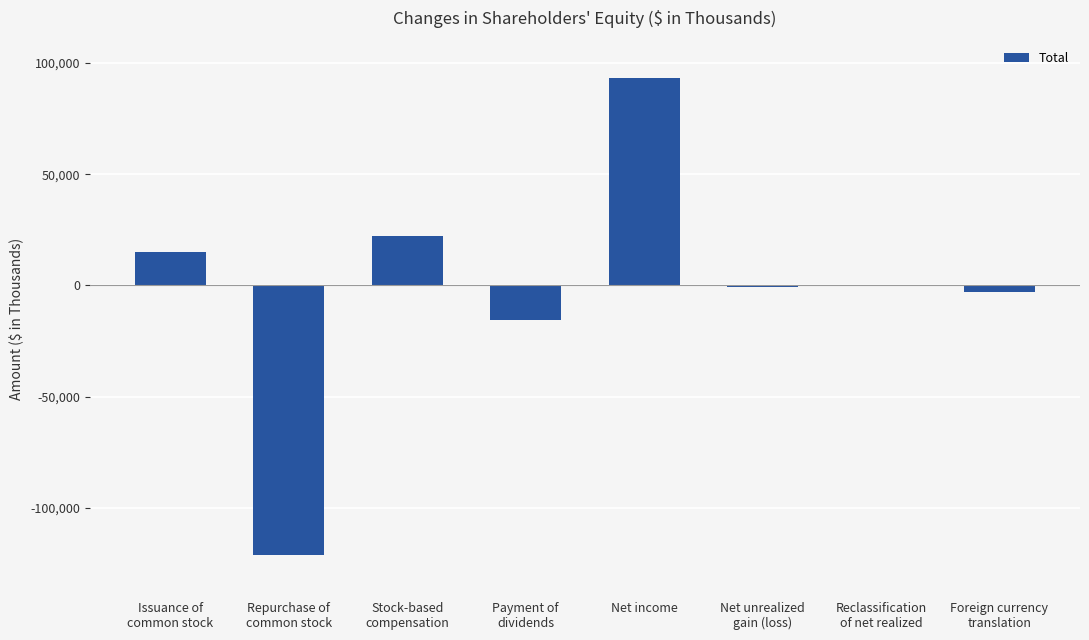

What is the maximum value shown in the chart?

93413